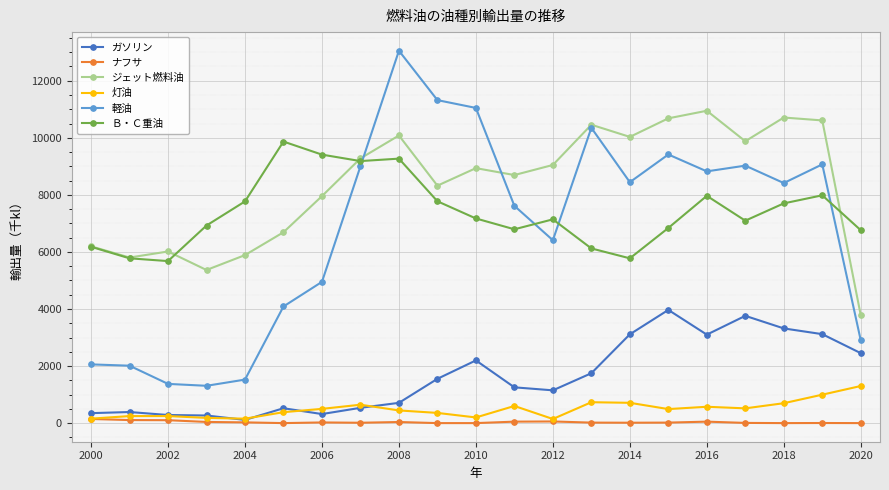

True or false: ナフサ has more than 1 interior local peaks.

True